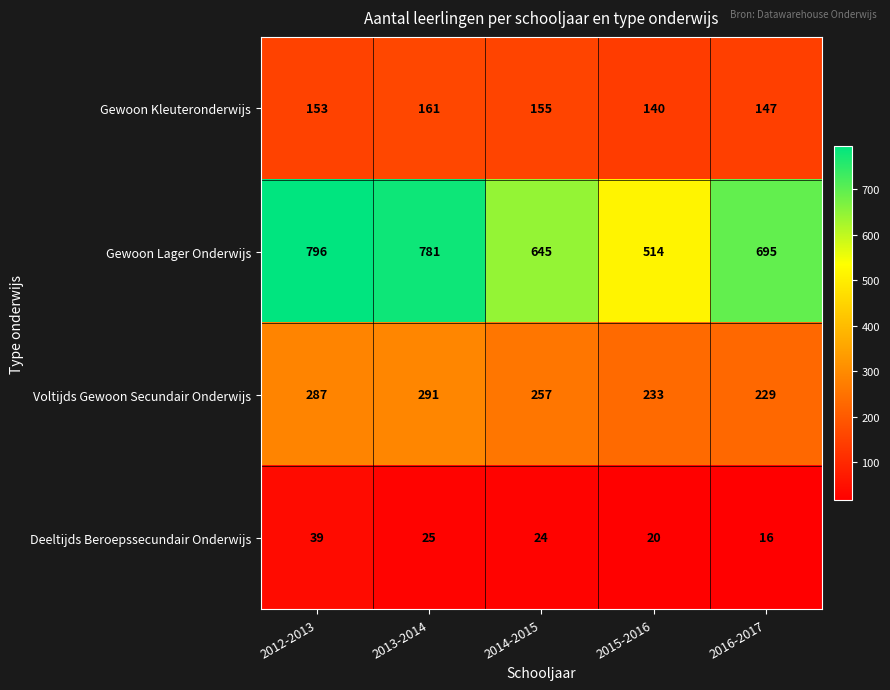

Which series has the largest range (max minus min)?

Gewoon Lager Onderwijs